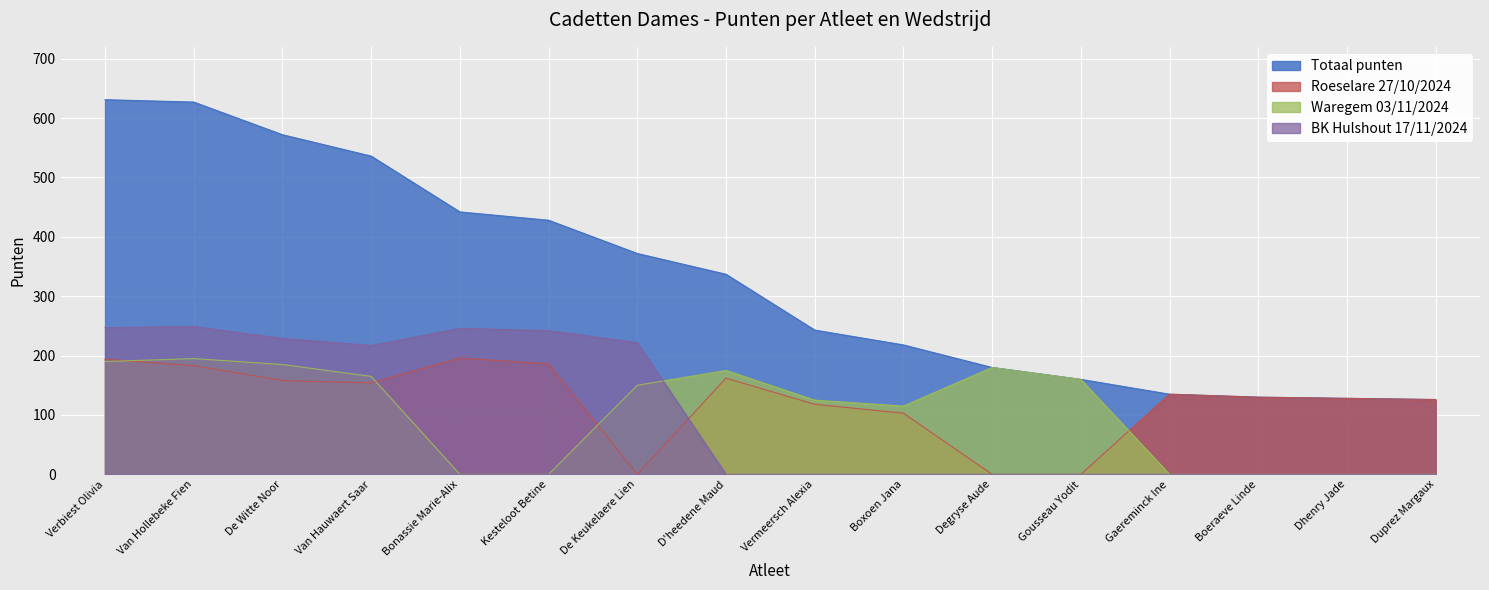

At which label does Roeselare 27/10/2024 reach its minimum?

De Keukelaere Lien